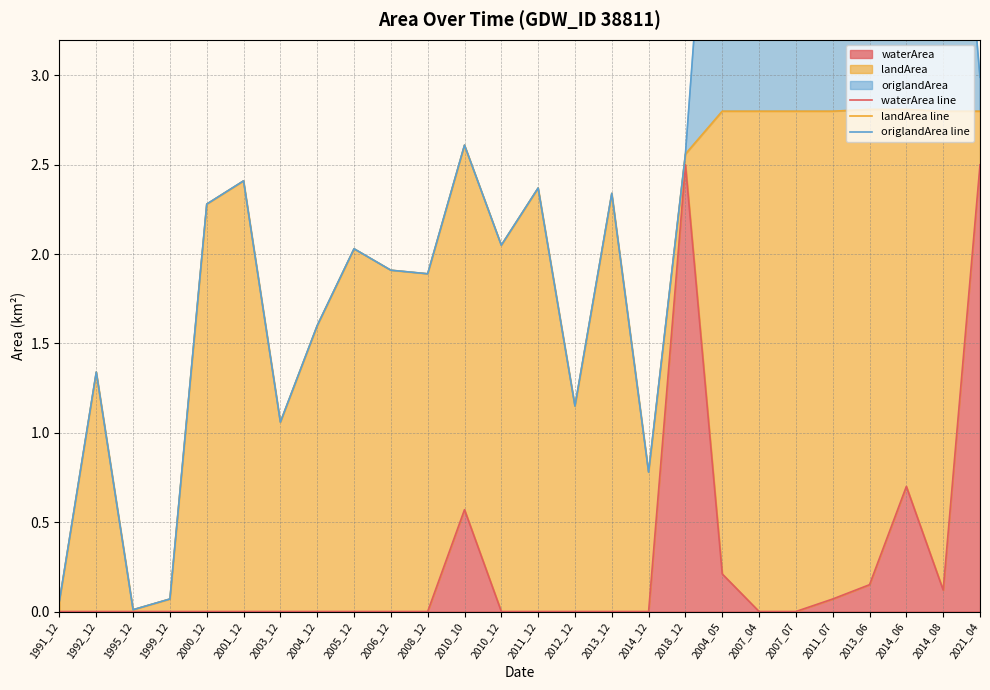

What is the total value across all series at 1992_12?

2.7